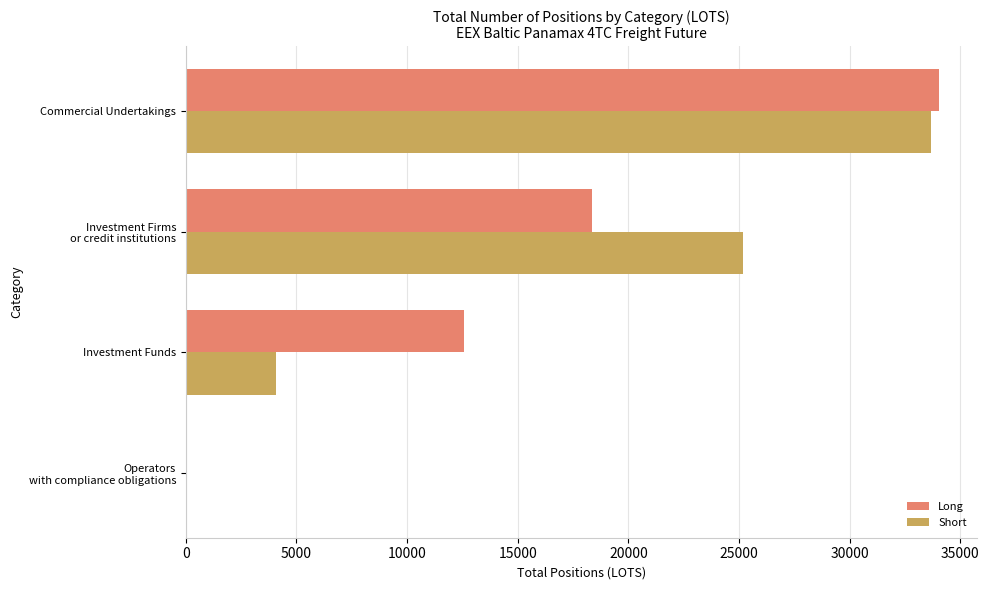

What is the highest value of the Short series?

33687.8